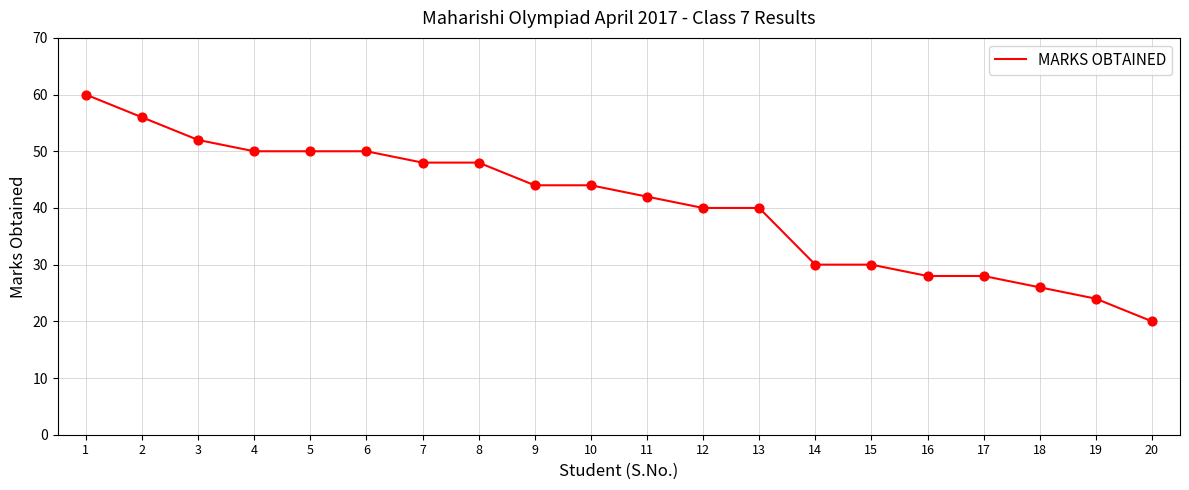

What is the ratio of the value at 12 to the value at 5?

0.8